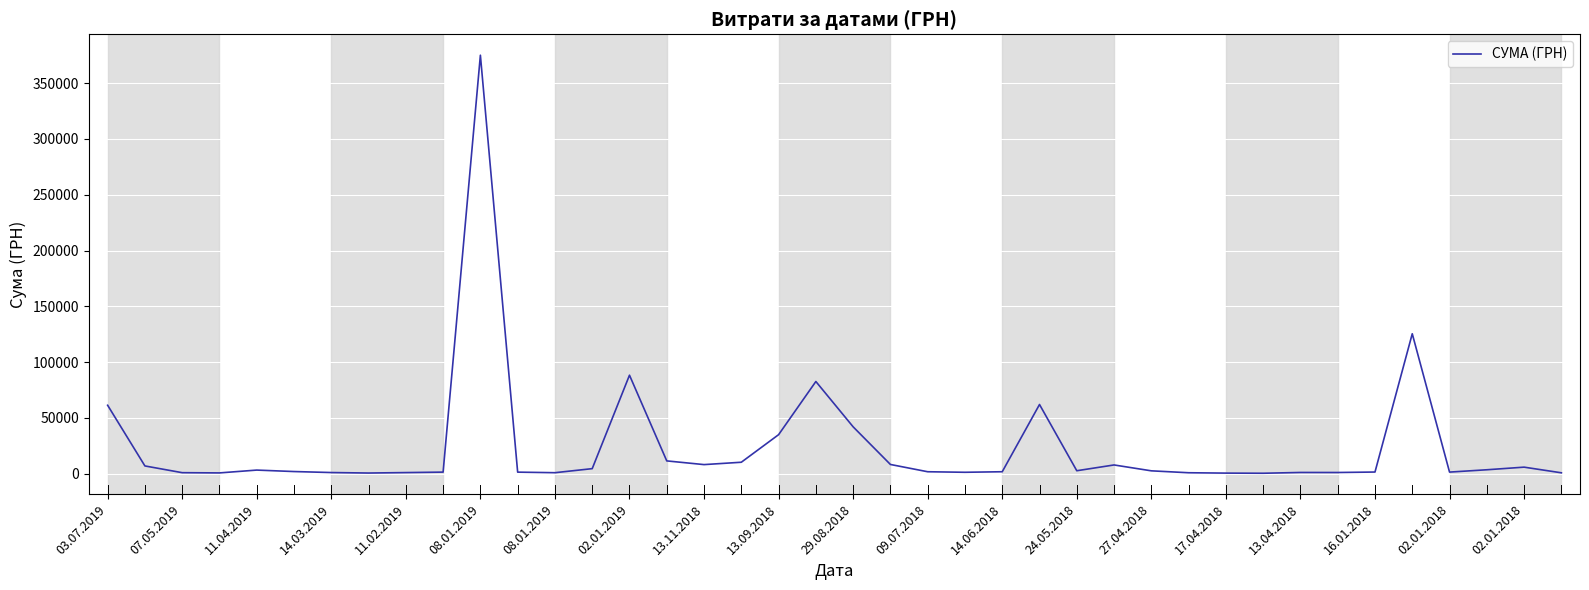

What is the difference between the maximum and minimum values?

374532.9